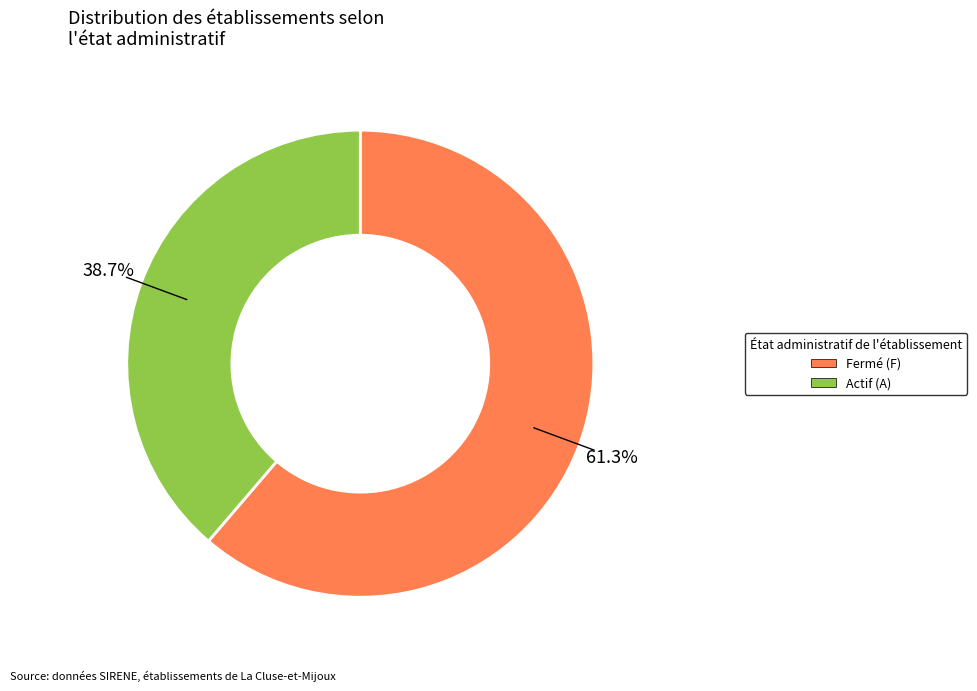

Is there any slice that represents more than half of the pie?

Yes